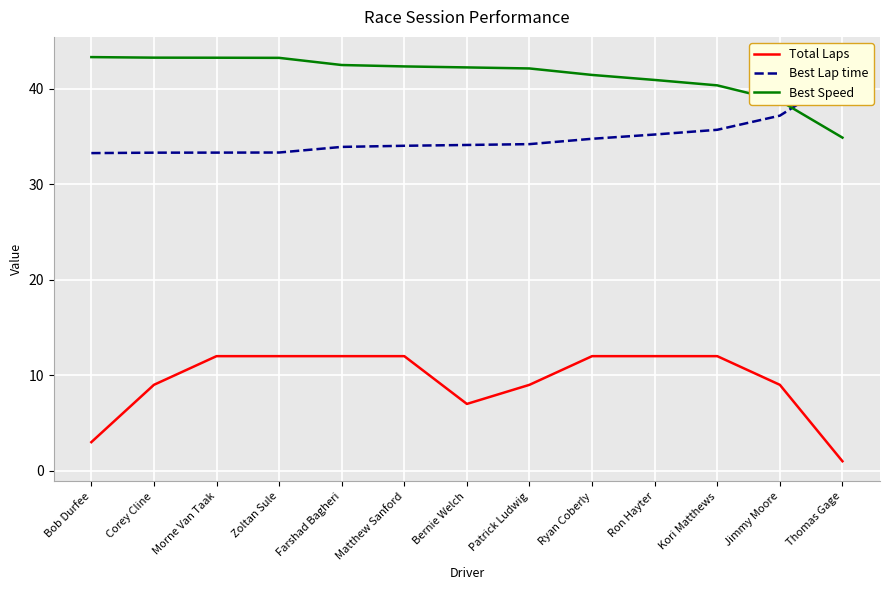

What is the minimum value for Best Lap time?

33.3